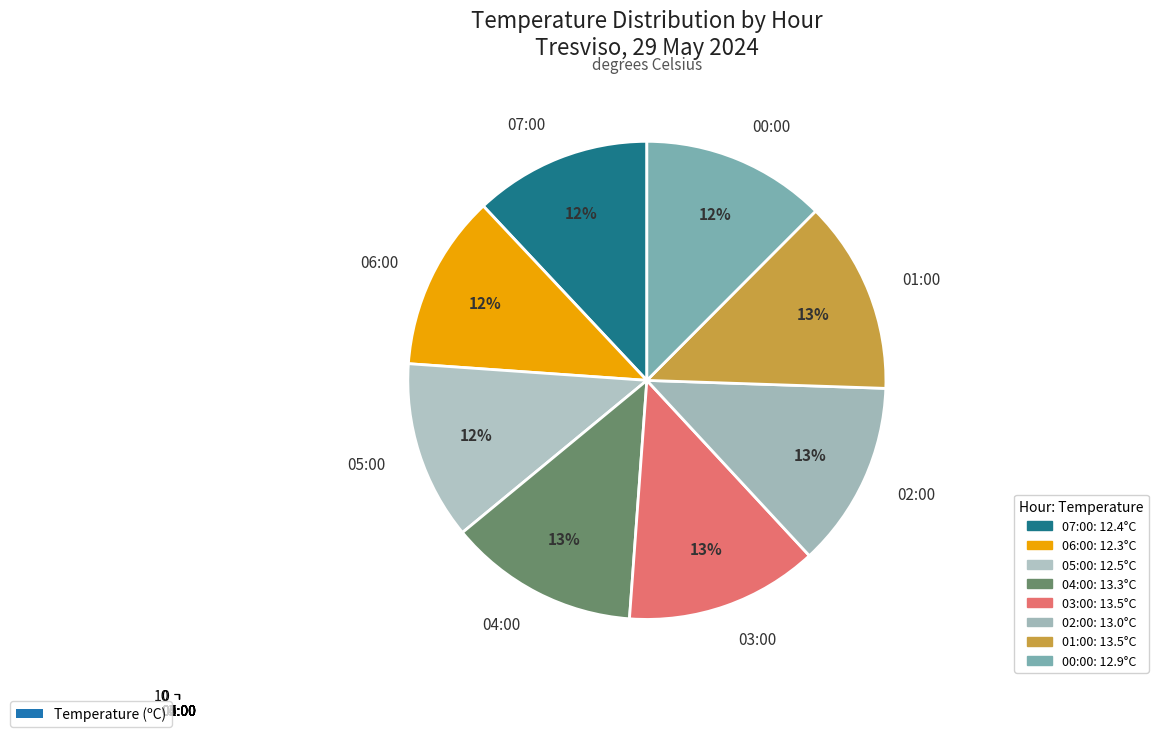

Which slice is the largest?

03:00